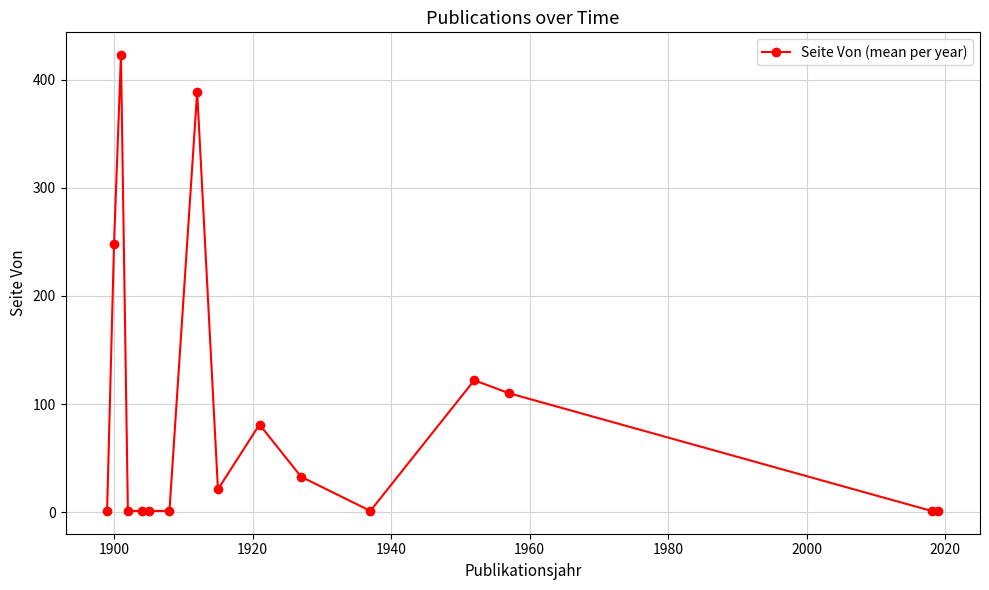

What is the average value?

89.7